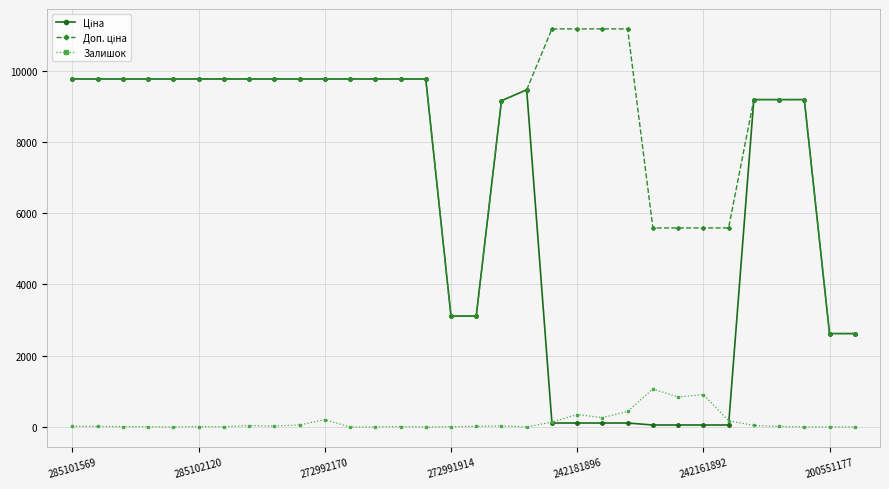

What is the greatest value displayed?

11169.0